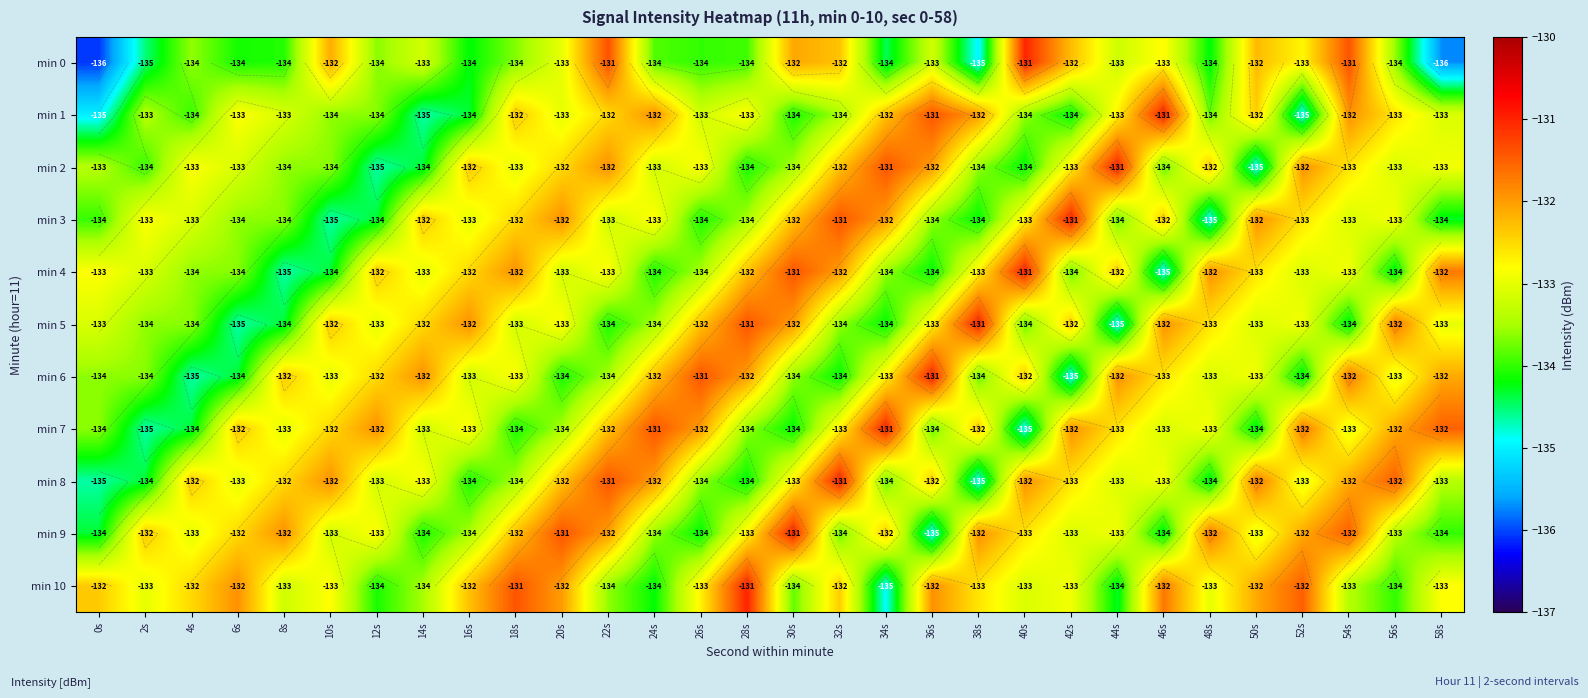

Count the number of data series in this chart.

11